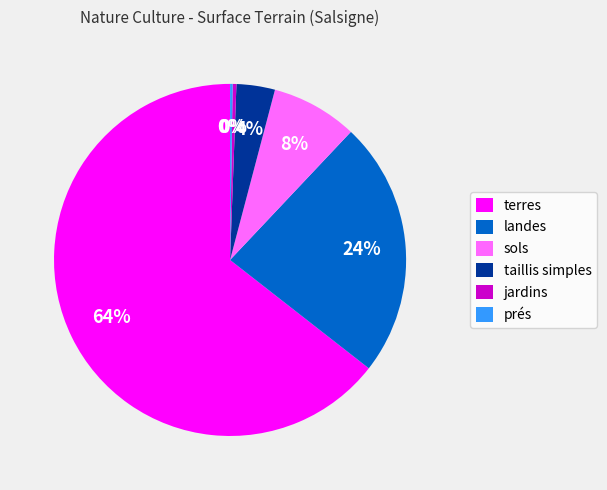

To the nearest percent, what percentage of the pie is terres?

64%